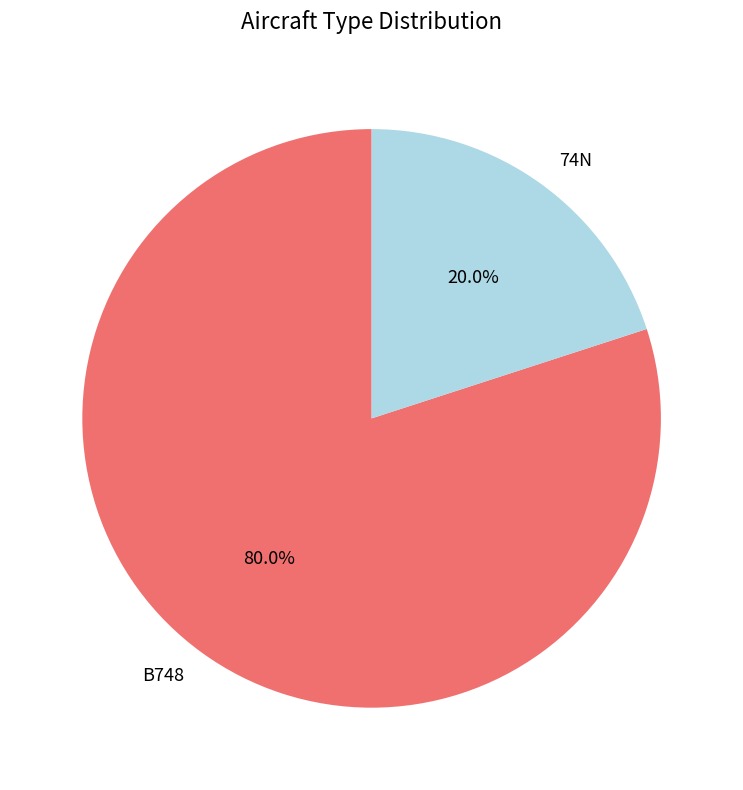

Combined, what portion of the pie is 74N and B748?

100.0%